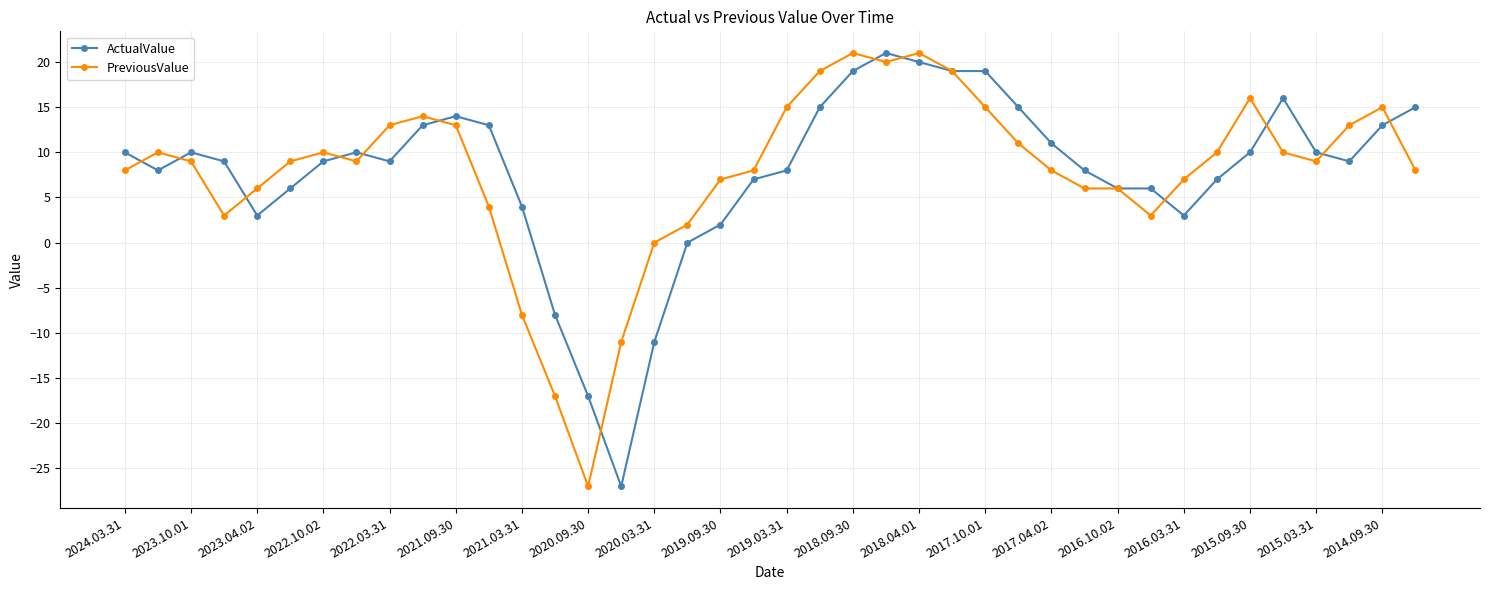

What is the smallest value displayed?

-27